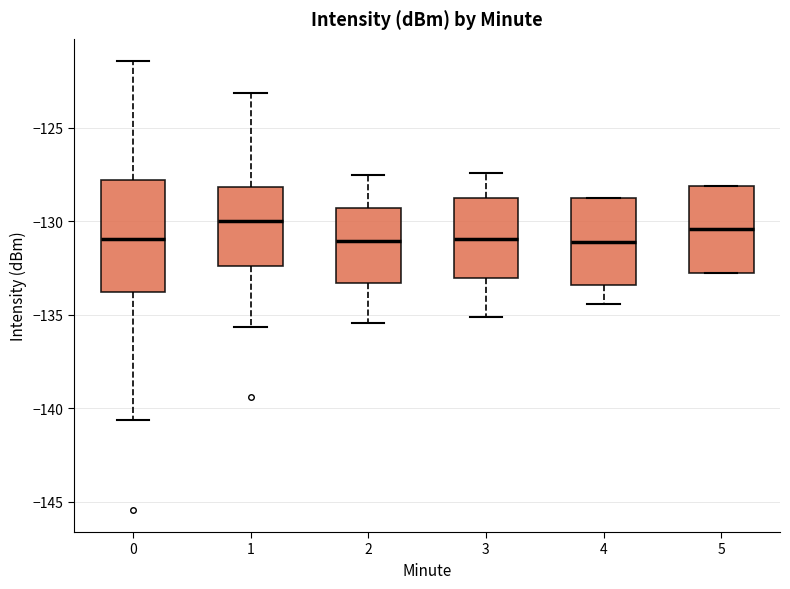

Reading left to right, transcribe this box plot: for each box, give where its median line is, the range the box spans, and where its two whiskers end, as read against the y-axis. The values are not printed on the chart, so give them approximately, as read against the axis.

0: median -131.0, box -134.0 to -128.0, whiskers -140.5 to -121.5
1: median -130.0, box -132.5 to -128.0, whiskers -135.5 to -123.0
2: median -131.0, box -133.5 to -129.5, whiskers -135.5 to -127.5
3: median -131.0, box -133.0 to -129.0, whiskers -135.0 to -127.5
4: median -131.0, box -133.5 to -129.0, whiskers -134.5 to -129.0
5: median -130.5, box -133.0 to -128.0, whiskers -133.0 to -128.0